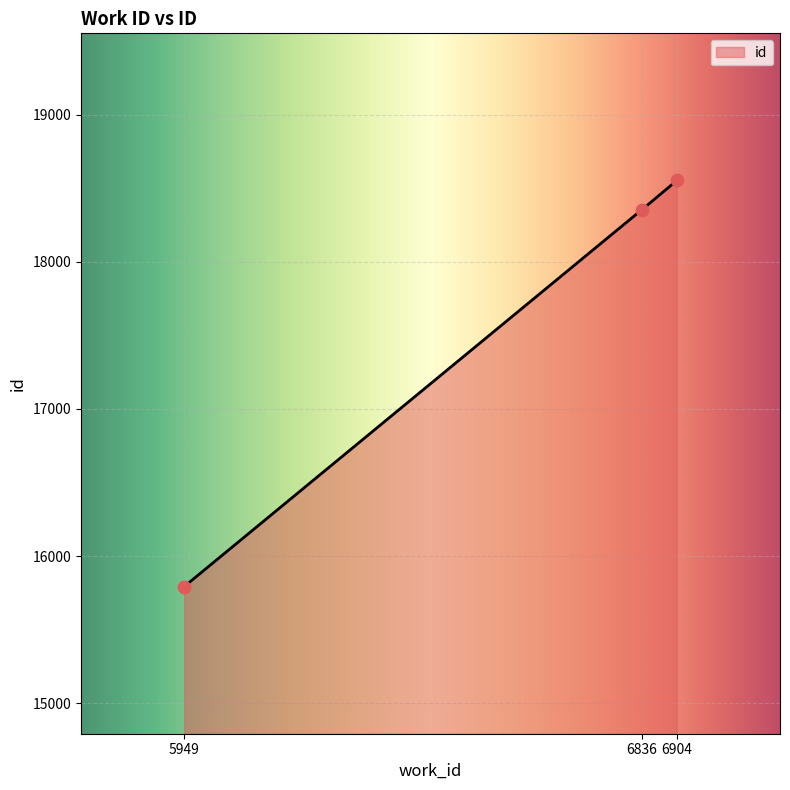

What is the ratio of the value at 5949 to the value at 6836?

0.9